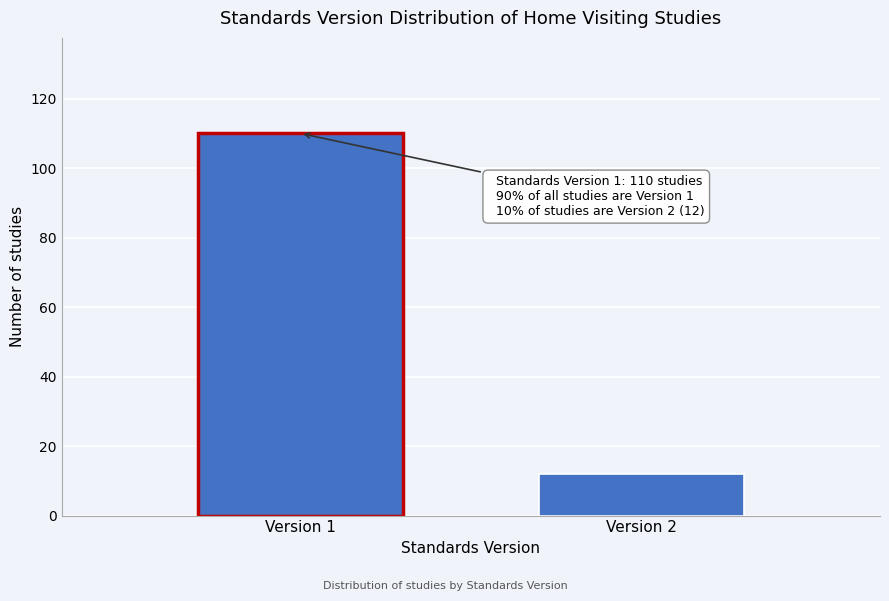

Reading right to left, transcribe all the data shown in this chart.

Version 2=12	Version 1=110